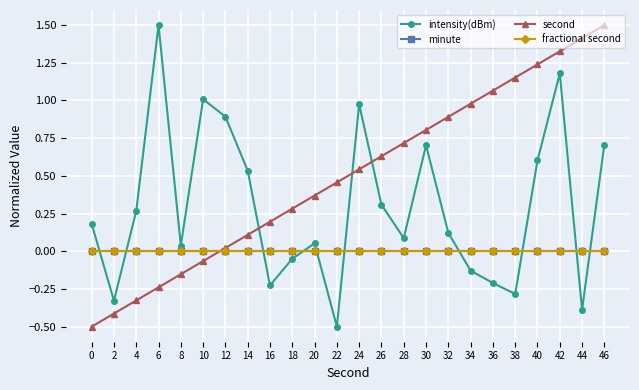

What is the sum of all intensity(dBm) values?

7.0